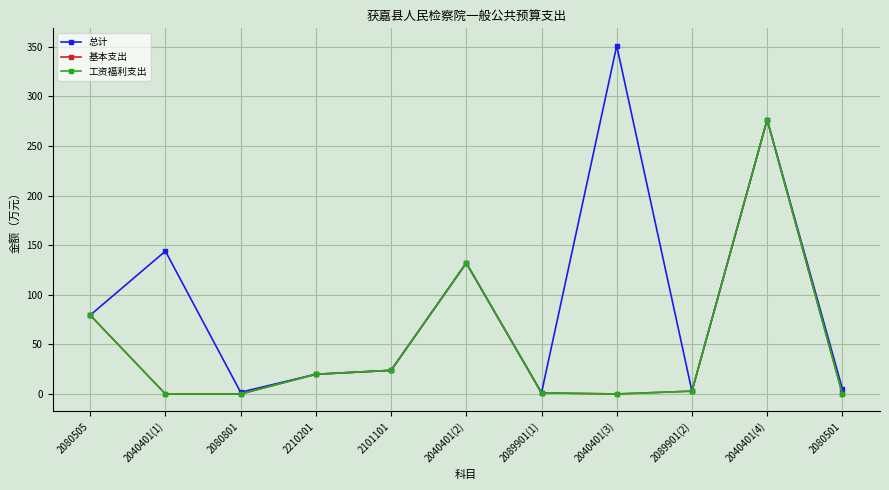

The value of 总计 at 2080505 is 106.5. True or false?

False